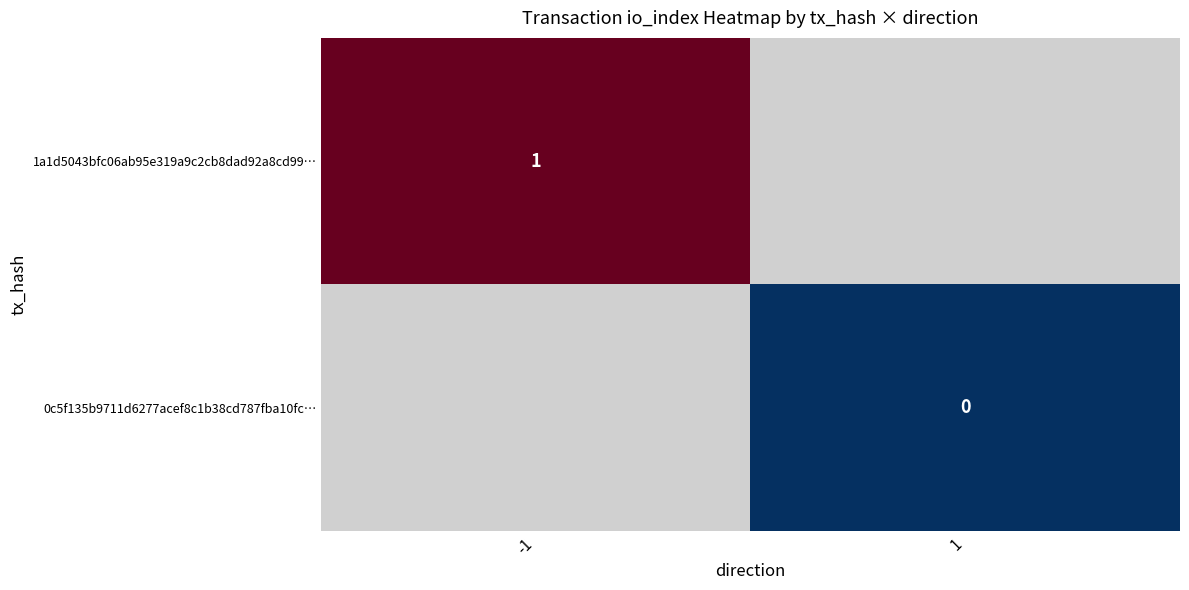

Which category has the highest value across all series?

-1